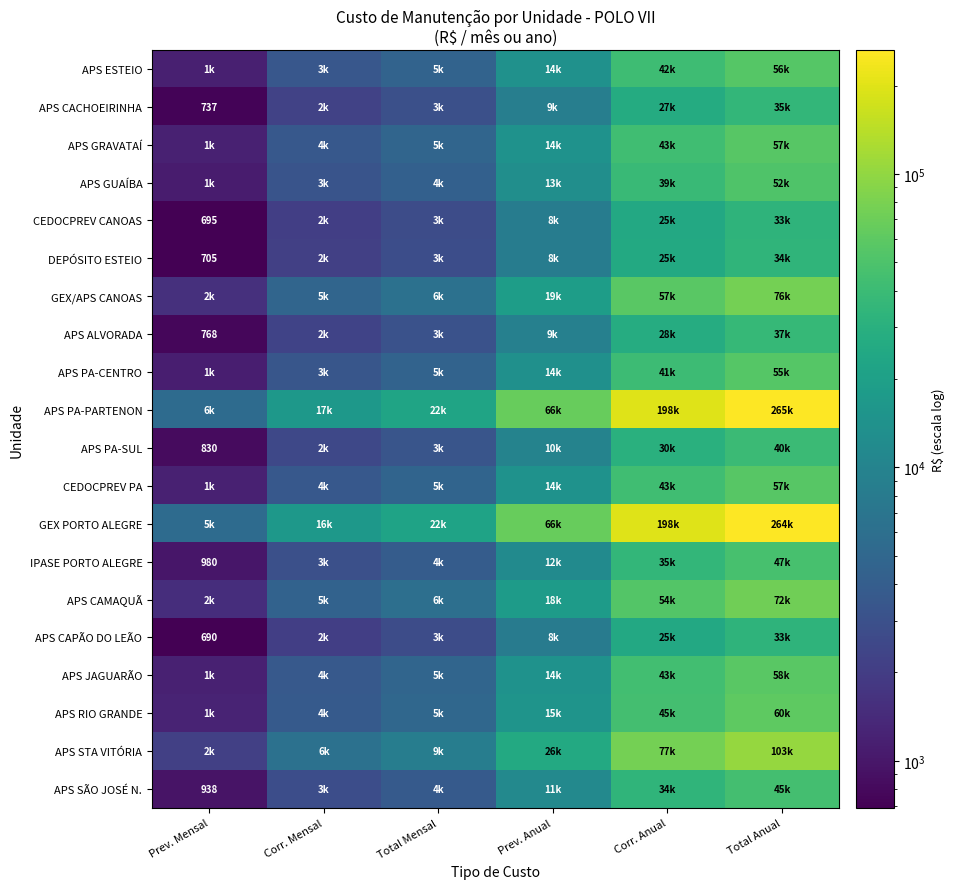

What is the smallest value displayed?

690.3